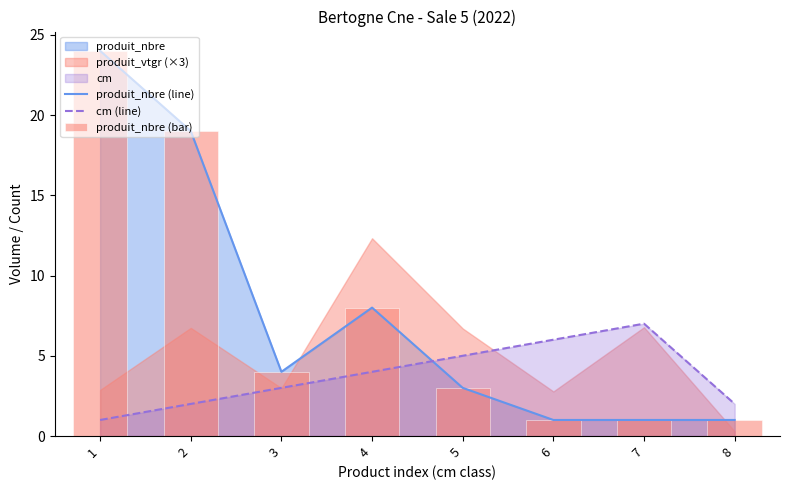

The value of cm (line) at 6 is 2. True or false?

False